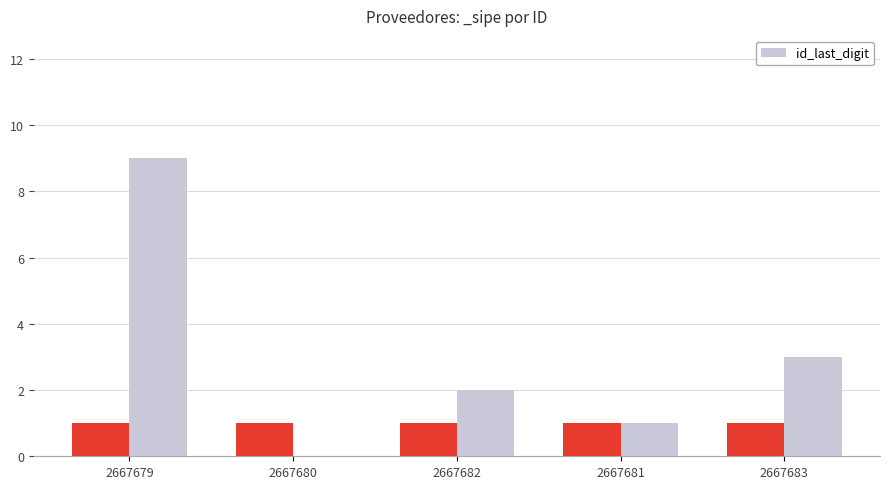

Between 2667683 and 2667681, which is larger?

2667683